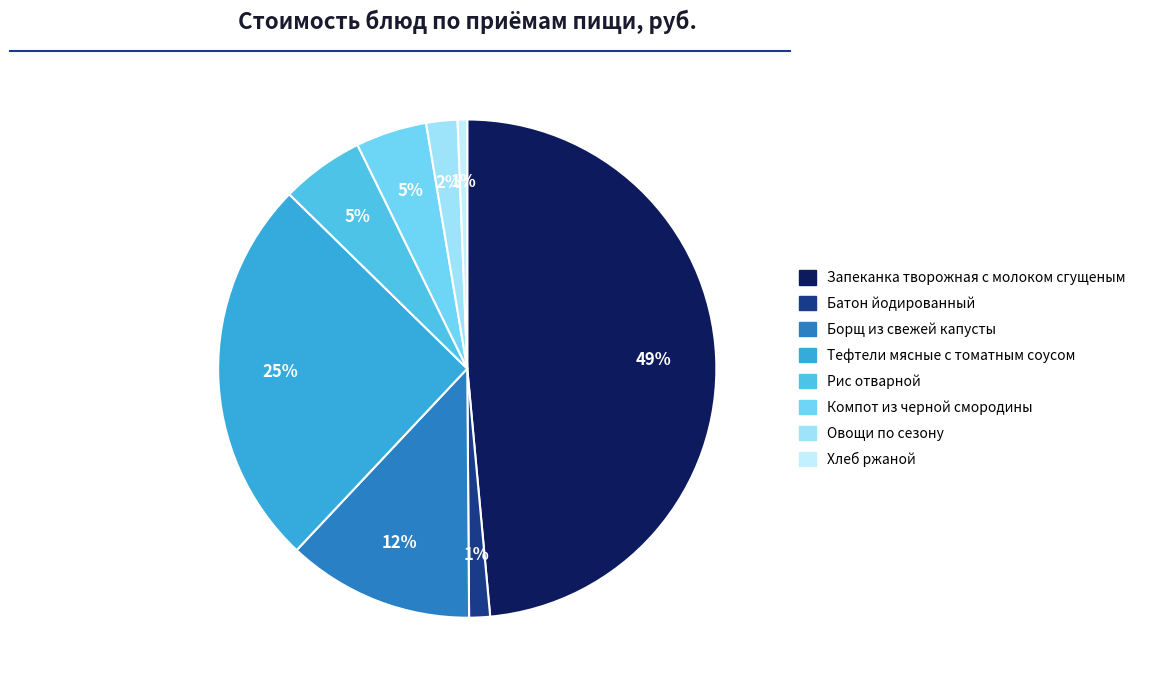

How many slices are in this pie chart?

8